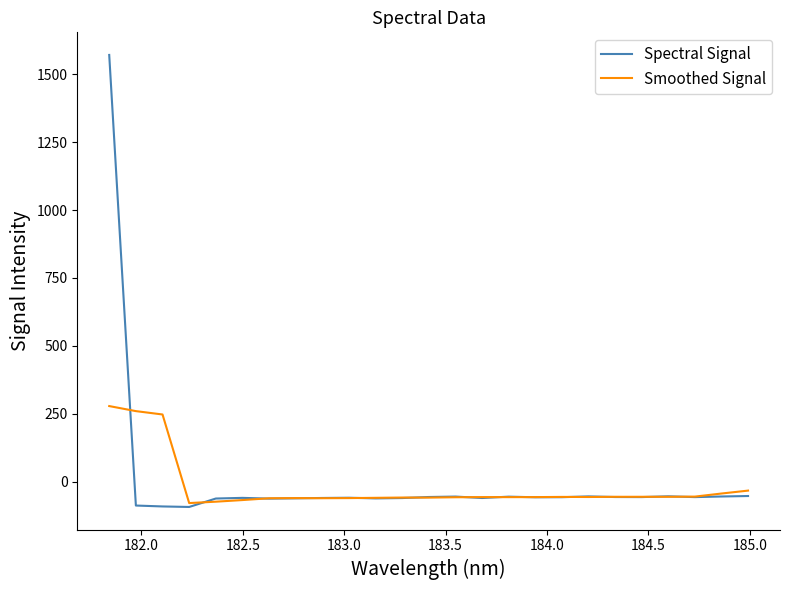

What is the minimum value shown in the chart?

-93.0